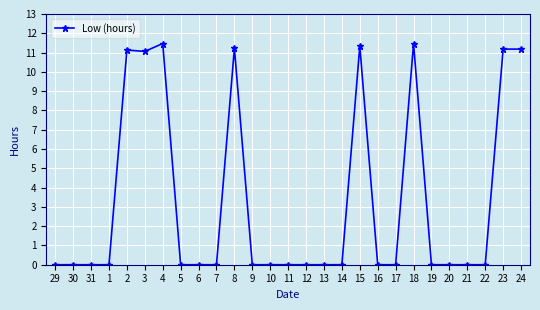

How many categories are shown in the chart?

27